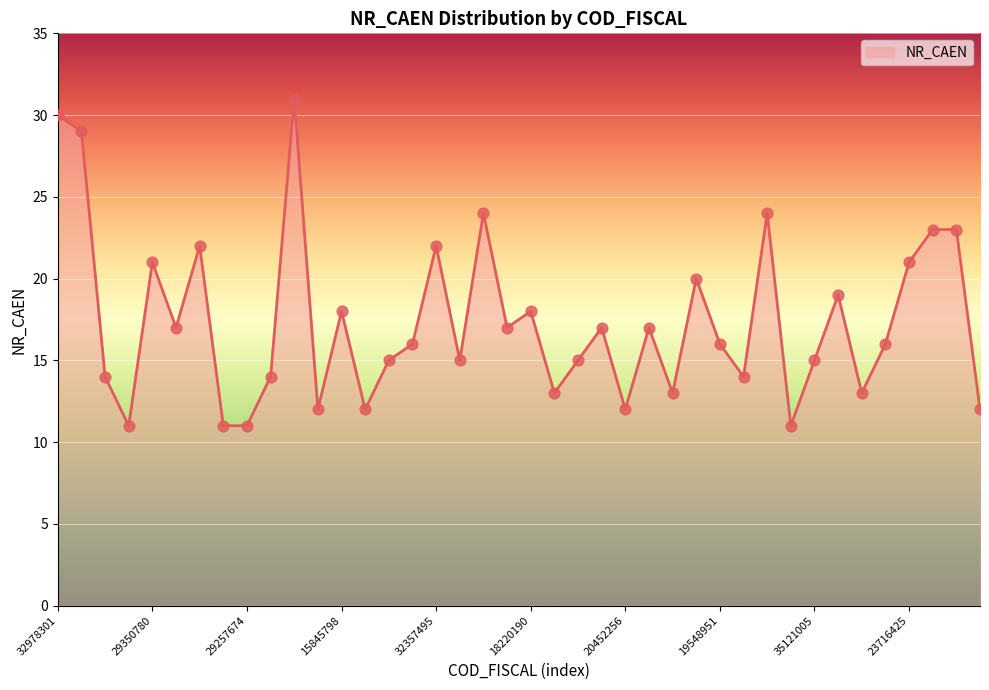

What is the greatest value displayed?

31